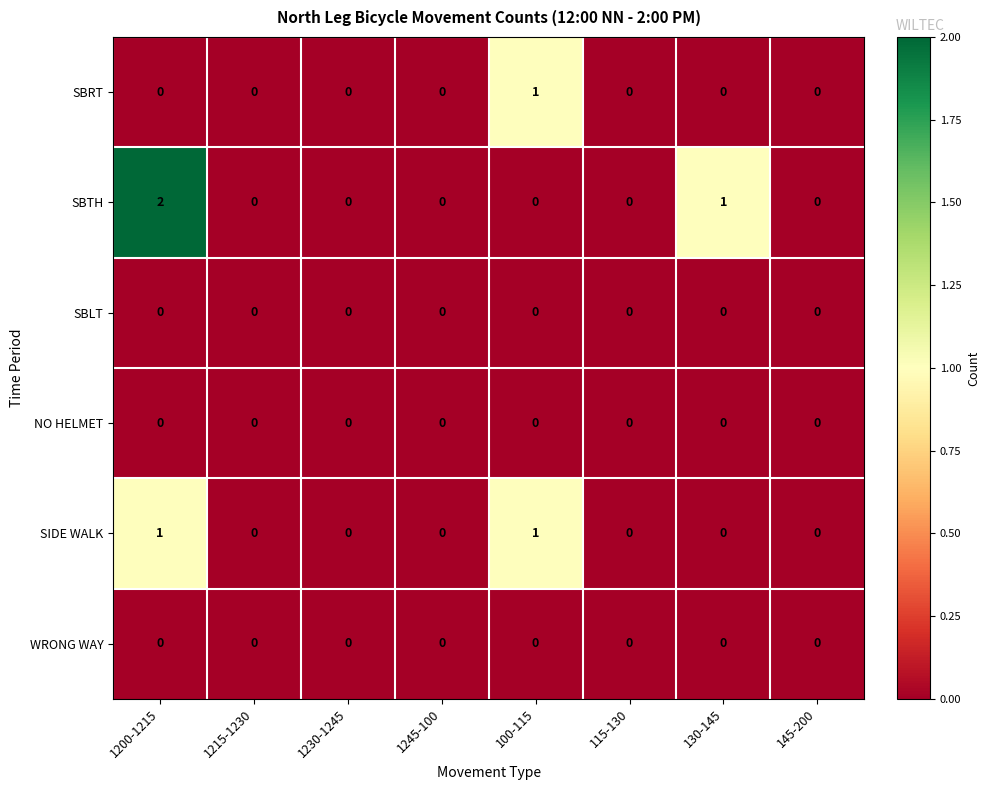

True or false: SIDE WALK has a value of 0 at 1230-1245.

True